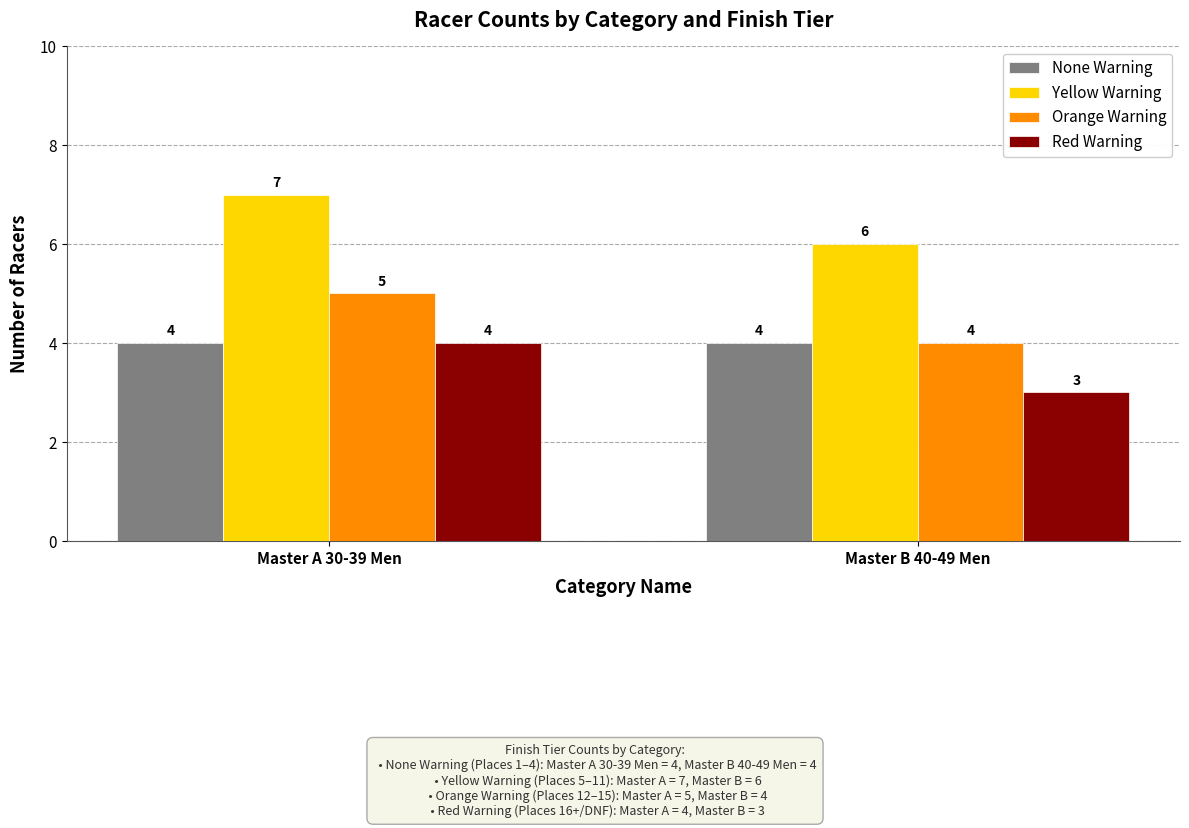

Which category has the highest value across all series?

Master A 30-39 Men